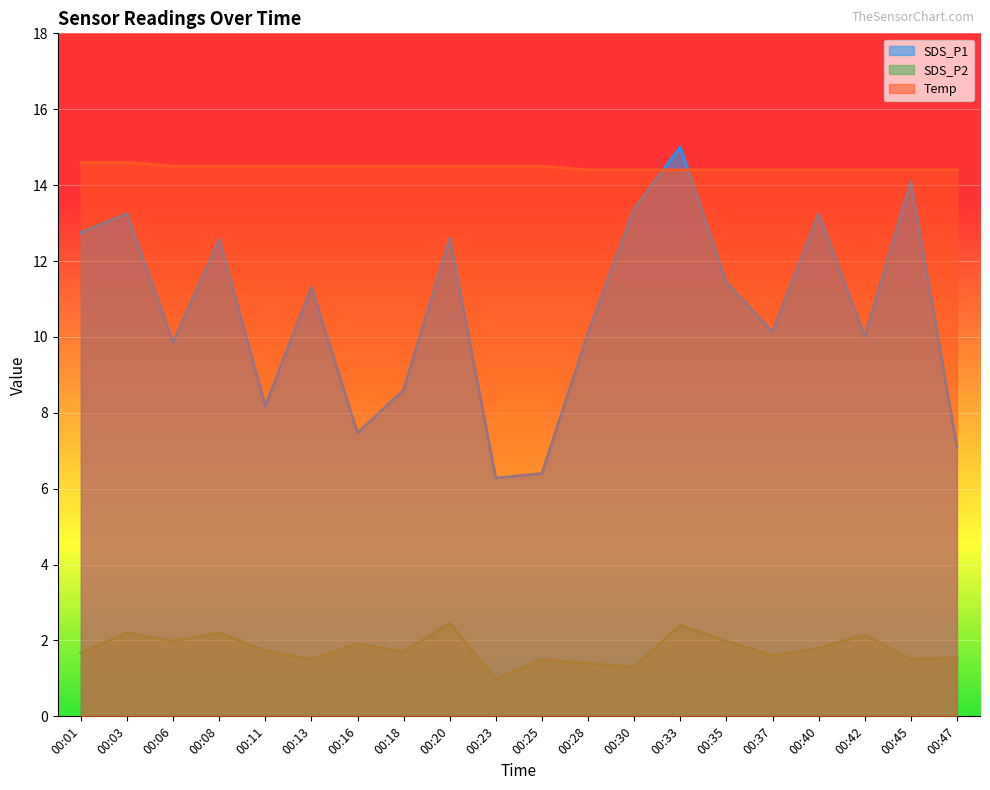

Which category has the highest value across all series?

00:33